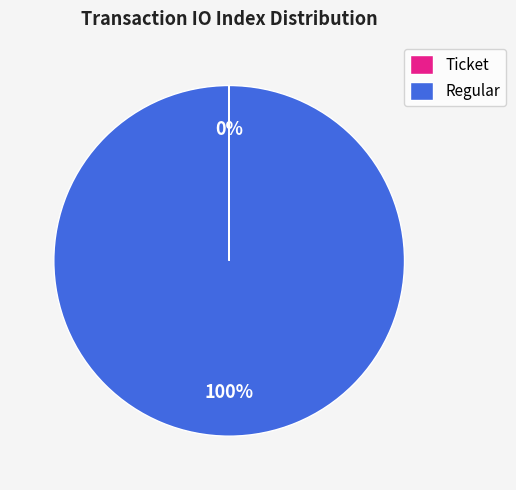

To the nearest percent, what is the difference between the largest and smallest slice percentages?

100%